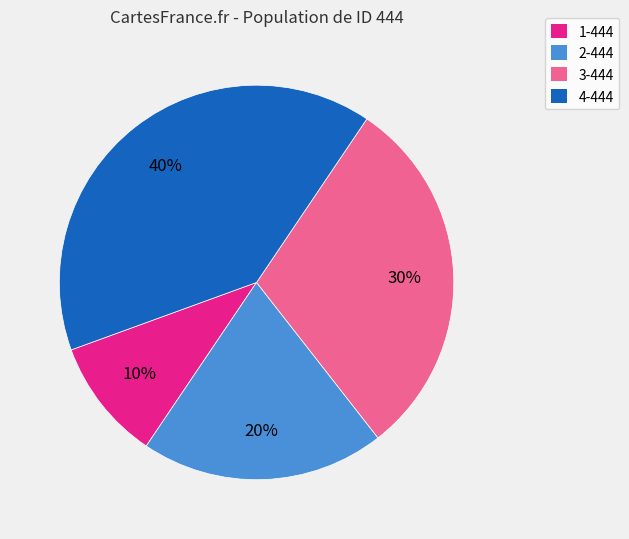

What is the ratio of the value at 4-444 to the value at 2-444?

2.0